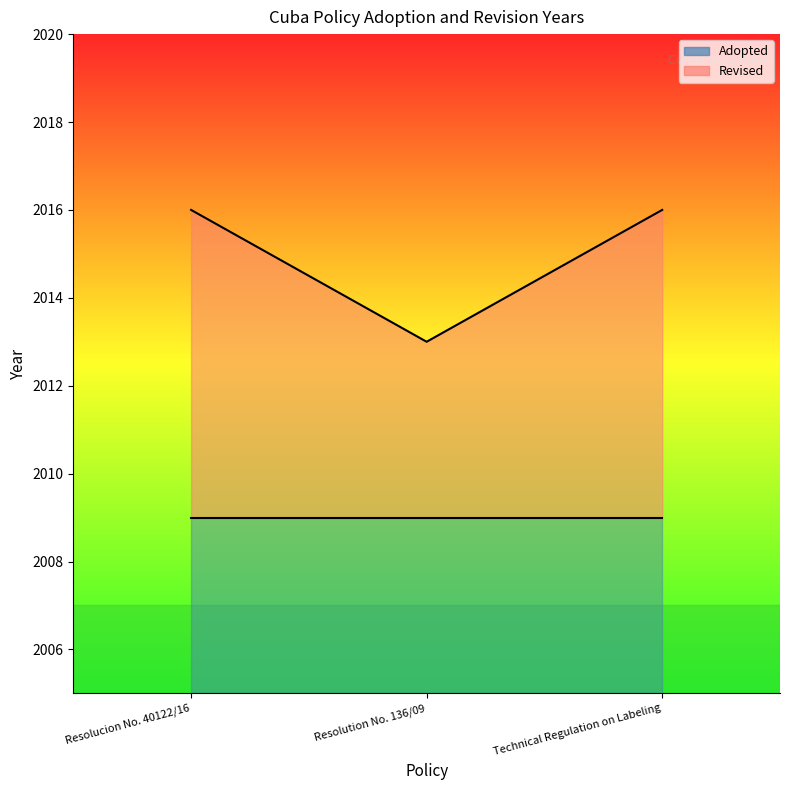

Between Technical Regulation on Labeling and Resolution No. 136/09, which is larger?

Technical Regulation on Labeling